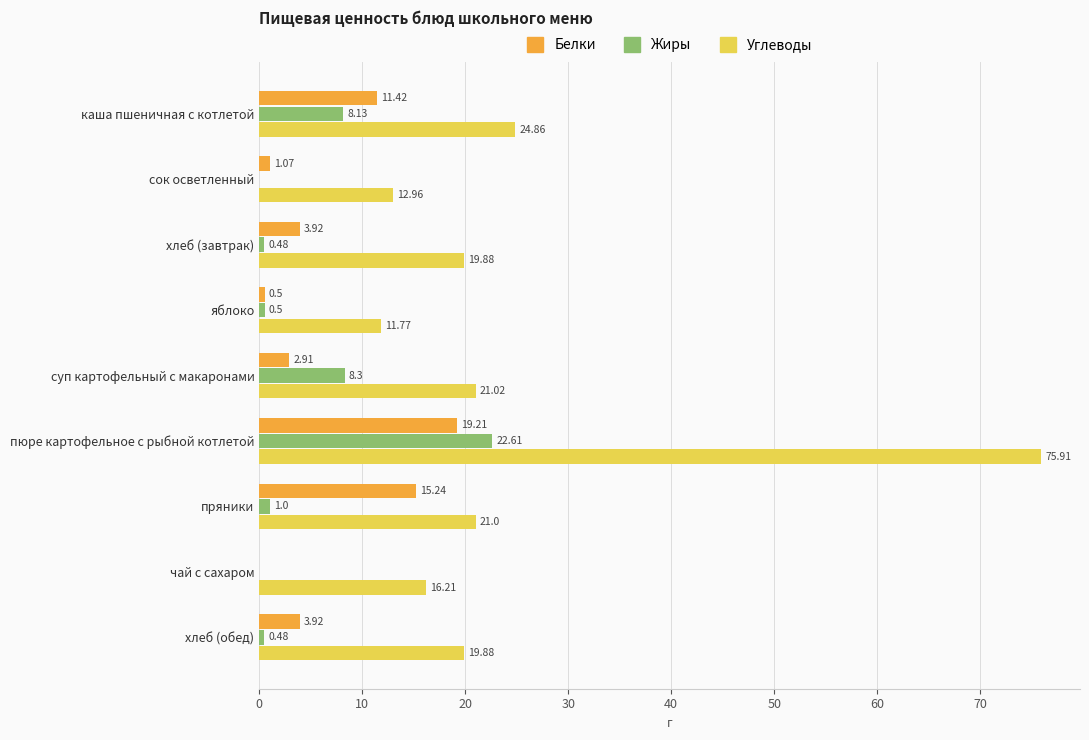

What is the sum of all Жиры values?

41.5